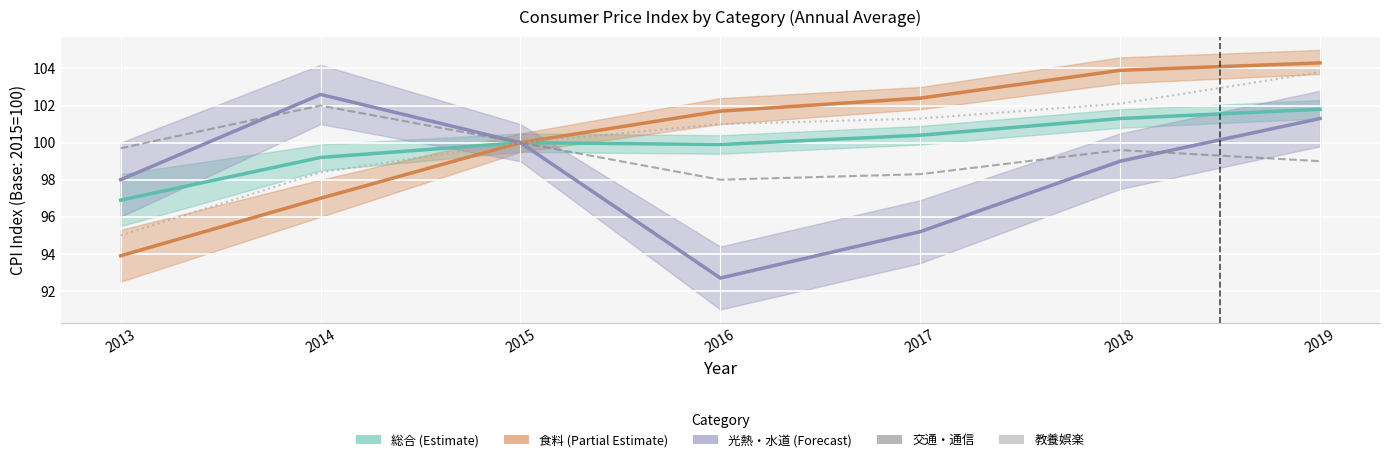

At which label does 光熱・水道 (Forecast) first exceed 99?

2014